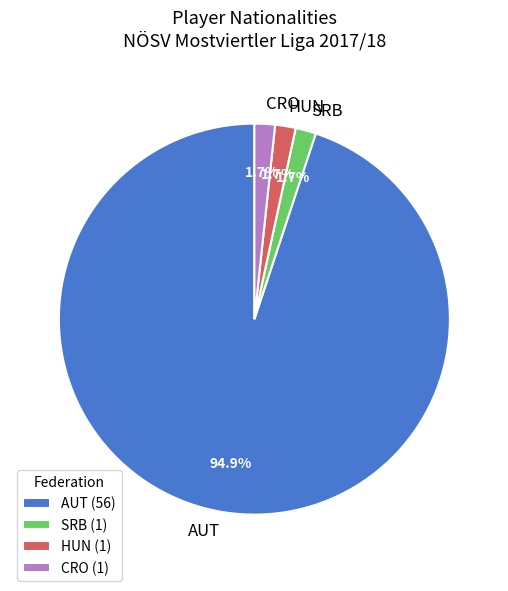

Approximately how many times larger is the value at HUN compared to SRB?

1.0